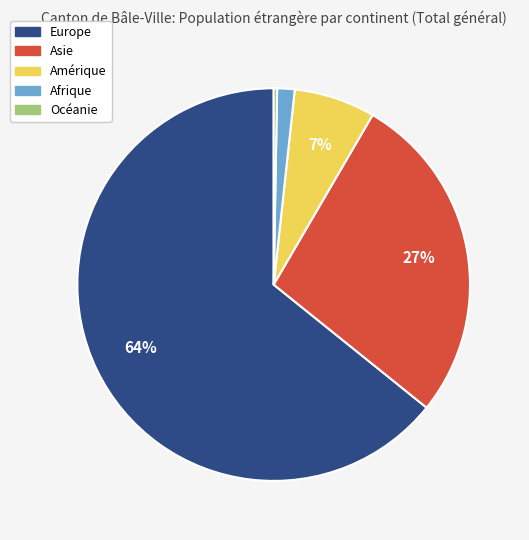

Does Europe represent more than half of the total?

Yes